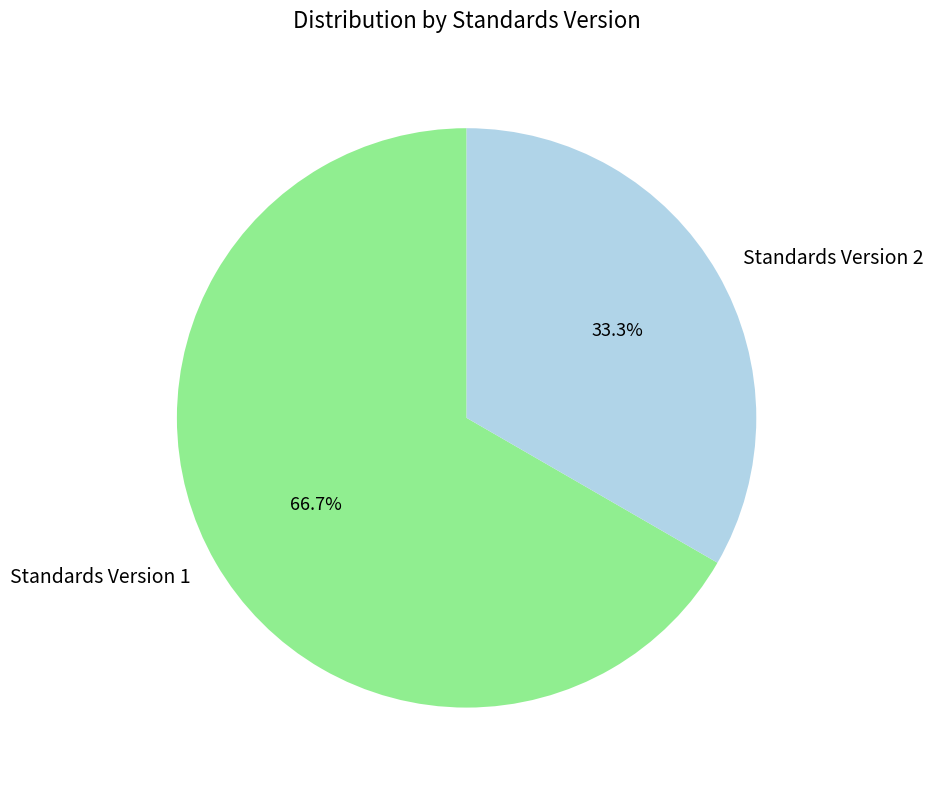

What percentage is NOT represented by Standards Version 1?

33.3%